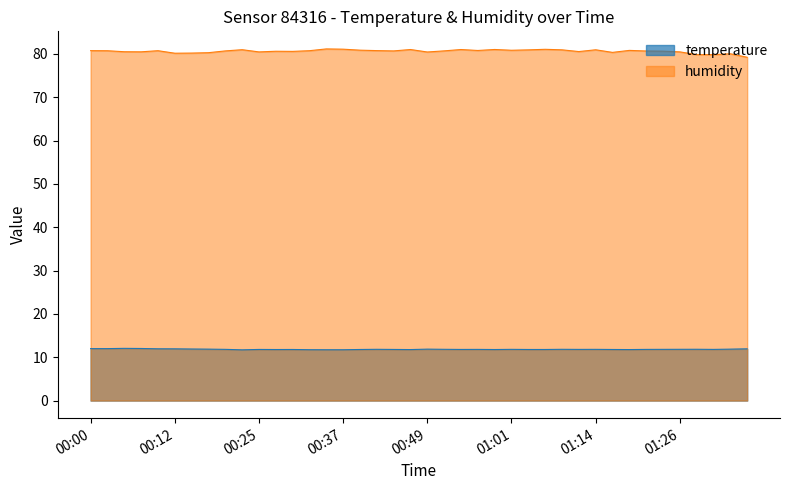

Rank the series at 01:09 from lowest to highest value.

temperature, humidity